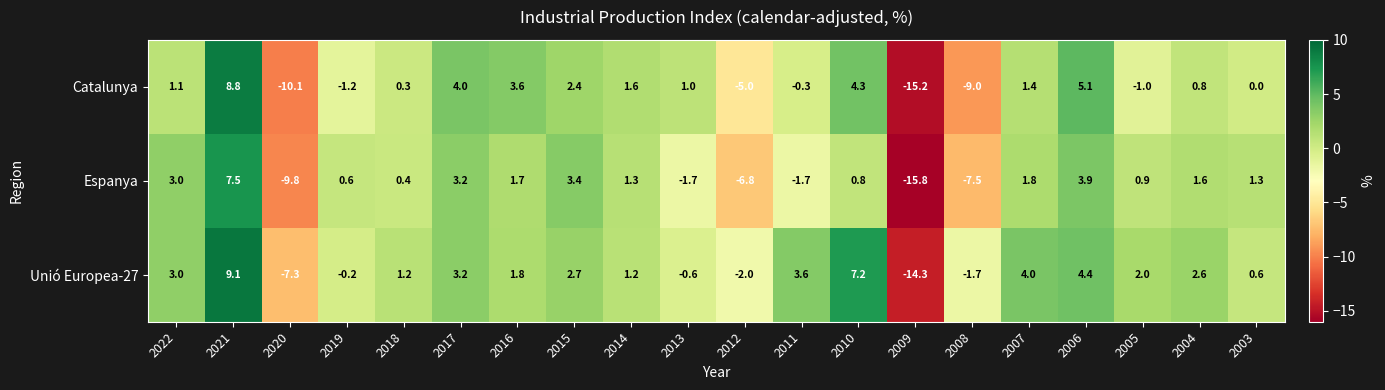

True or false: Catalunya has a value of 1.6 at 2014.

True